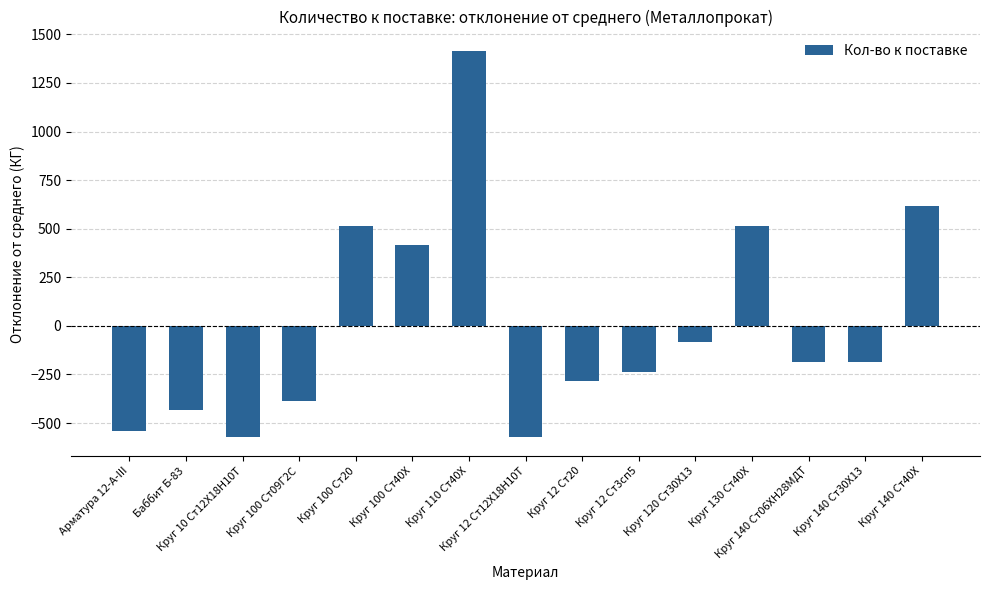

Count the number of data series in this chart.

1